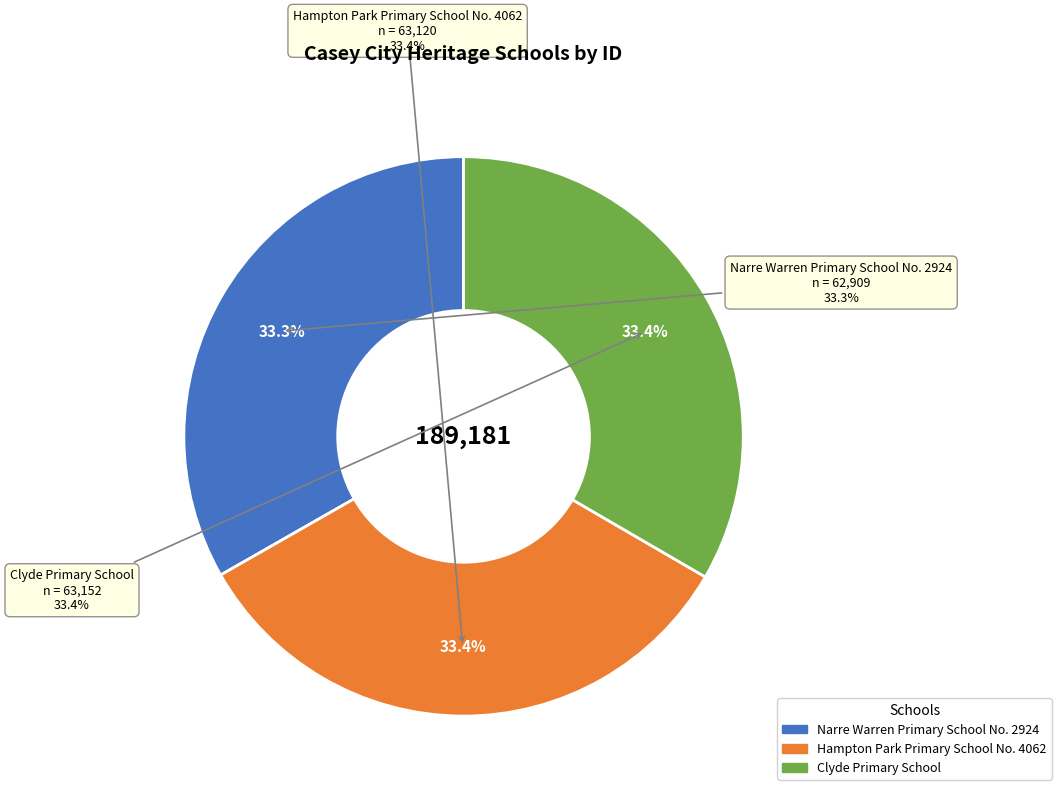

What percentage is the Hampton Park Primary School No. 4062 slice, to the nearest percent?

33%